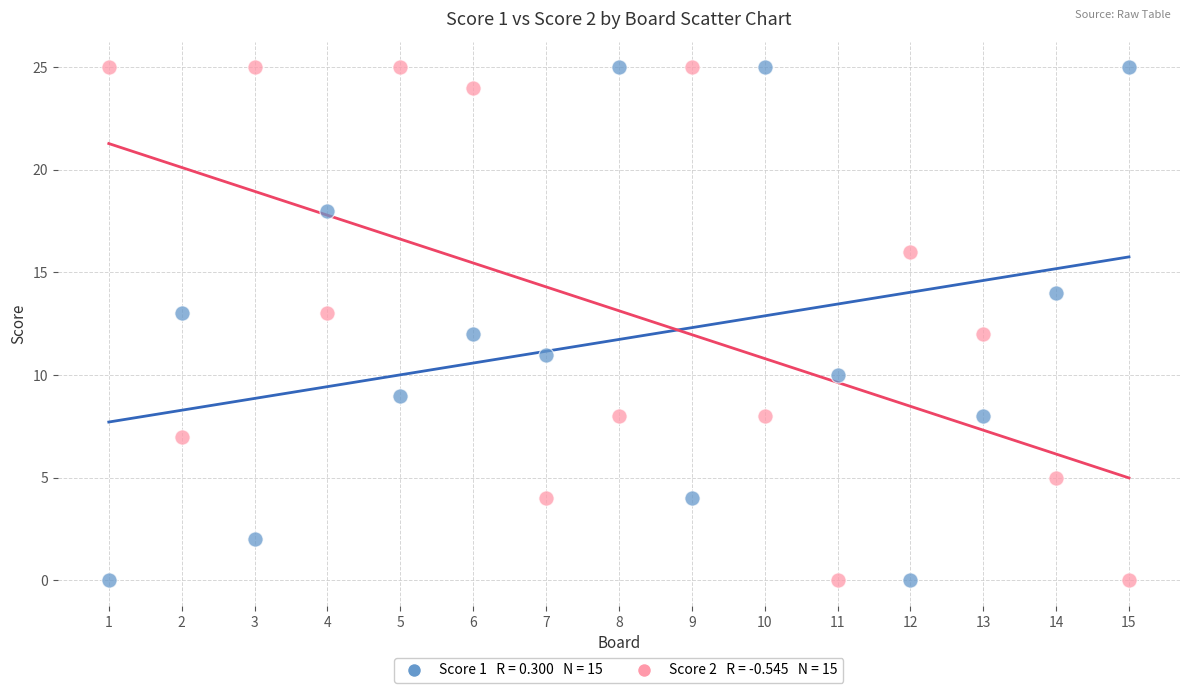

Across all data points, what is the range of Y values (max minus min)?

25